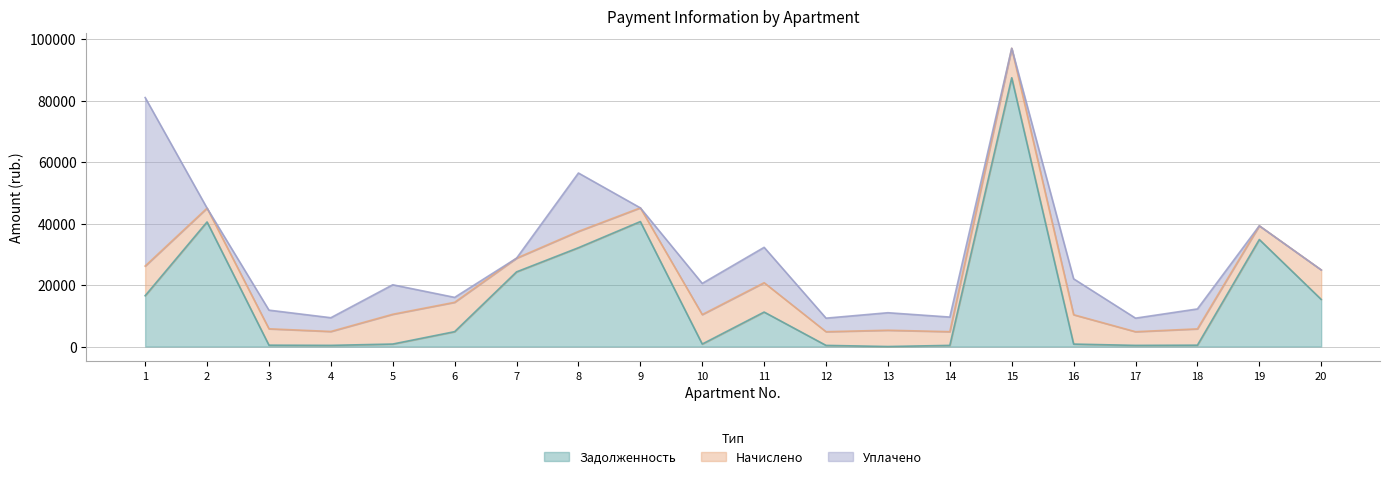

Reading left to right, list all the values displayed in this chart.

zadolzhennost: 1=16526.8	2=40523.7	3=443.6	4=376.4	5=807.0	6=4835.5	7=24281.4	8=32141.8	9=40650.7	10=802.3	11=11213.2	12=370.8	13=0.0	14=371.7	15=87428.6	16=795.8	17=370.8	18=441.8	19=34812.5	20=15327.6
nachisleno: 1=9650.0	2=4494.4	3=5323.8	4=4516.8	5=9683.8	6=9549.2	7=4449.6	8=5301.4	9=4460.8	10=9594.0	11=9549.2	12=4449.6	13=5301.4	14=4460.8	15=9594.0	16=9549.2	17=4449.6	18=5301.4	19=4460.8	20=9594.0
uplacheno: 1=54813.2	2=0.0	3=6067.2	4=4476.1	5=9596.5	6=1602.5	7=0.0	8=19000.0	9=0.0	10=10134.1	11=11506.3	12=4409.5	13=5695.4	14=4752.1	15=0.0	16=11678.4	17=4409.5	18=6483.4	19=0.0	20=0.0